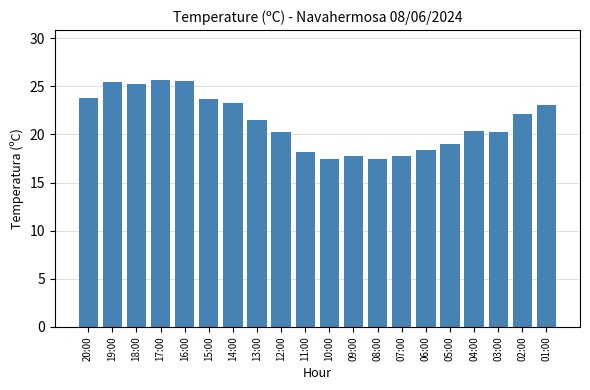

What is the value of the 10th bar from the left?

18.2